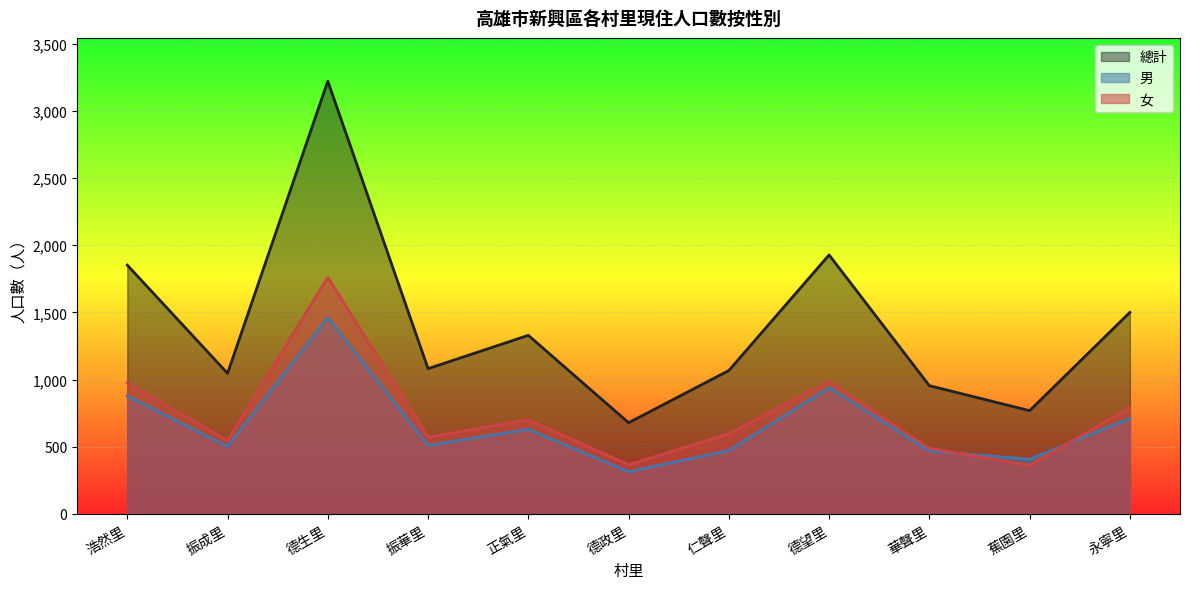

At which label is 男 closest to 887?

浩然里